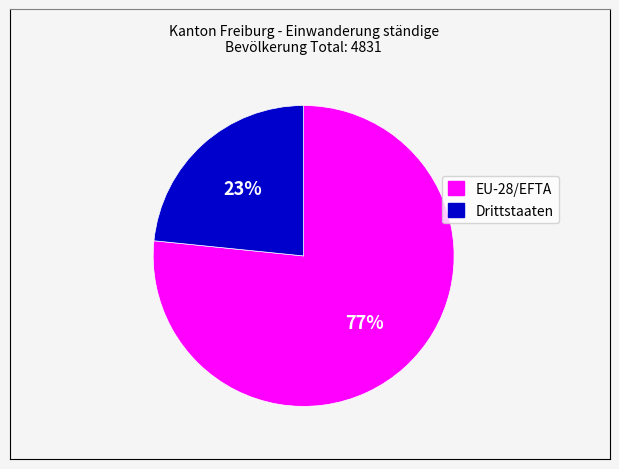

Count the number of slices in the pie.

2